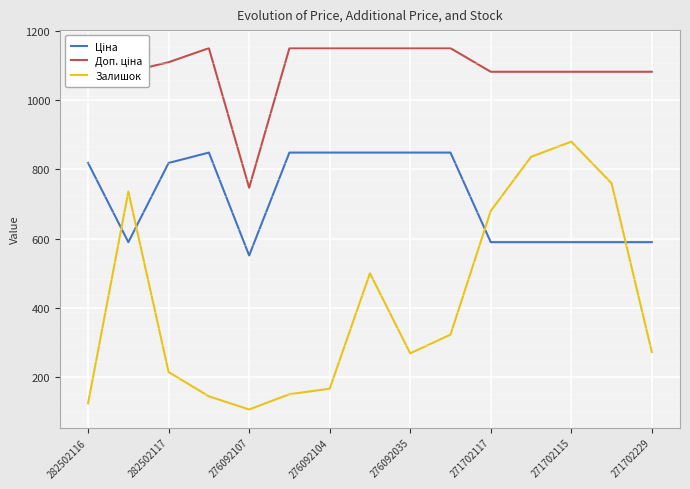

Which series has the widest spread of values?

Залишок